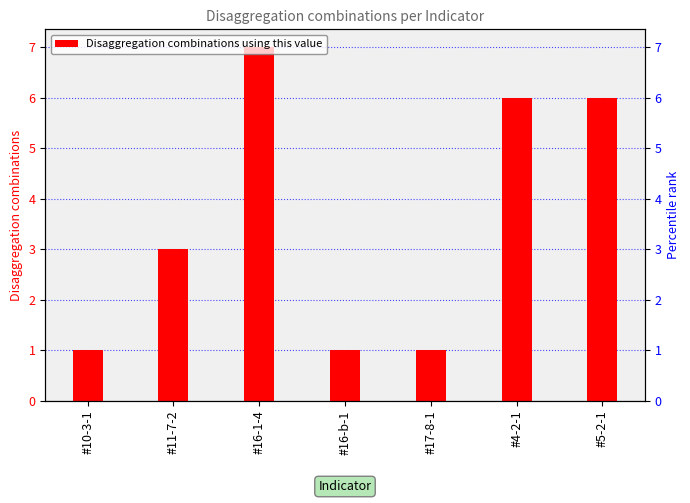

How many data points does each series have?

7